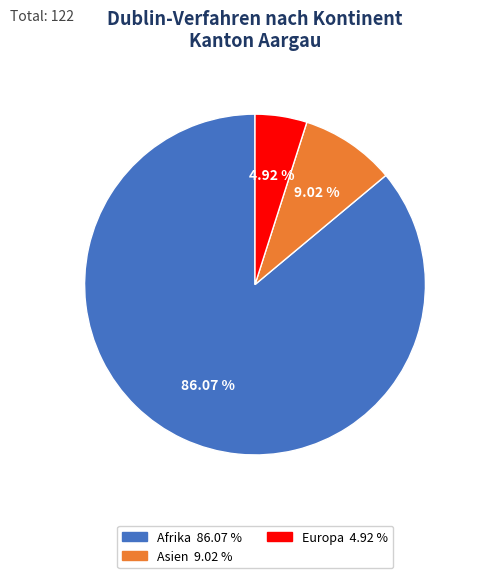

Is there a majority slice in this chart?

Yes